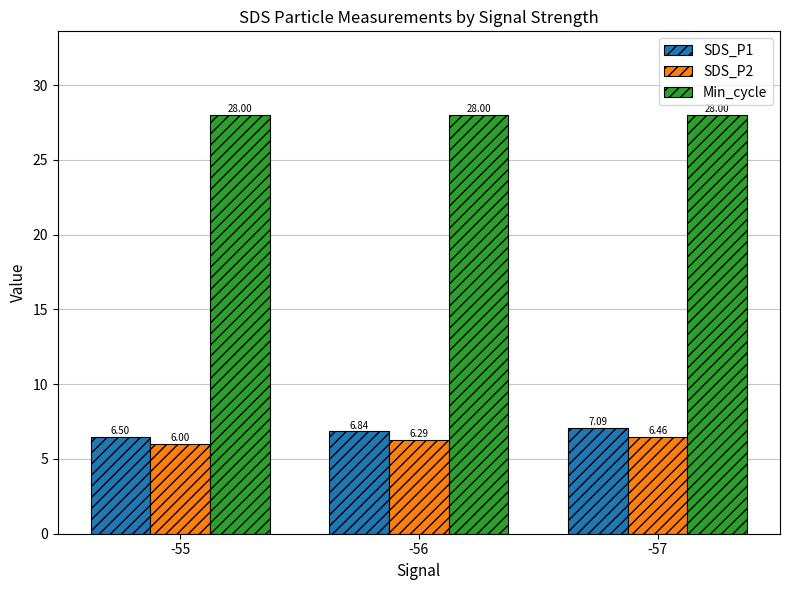

List the series in order of their peak value, lowest first.

SDS_P2, SDS_P1, Min_cycle